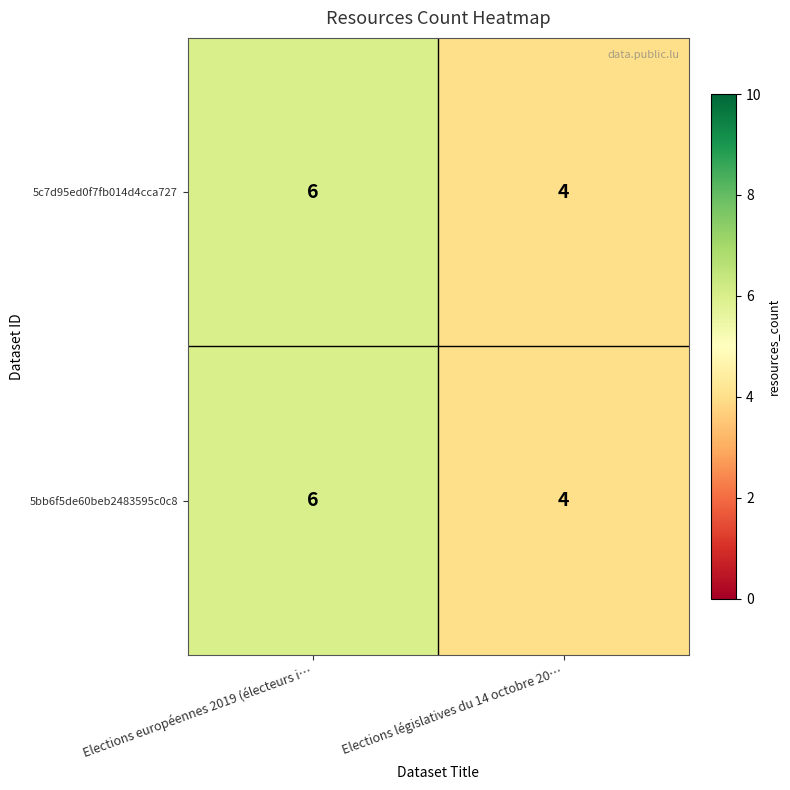

What is the minimum value shown in the chart?

4